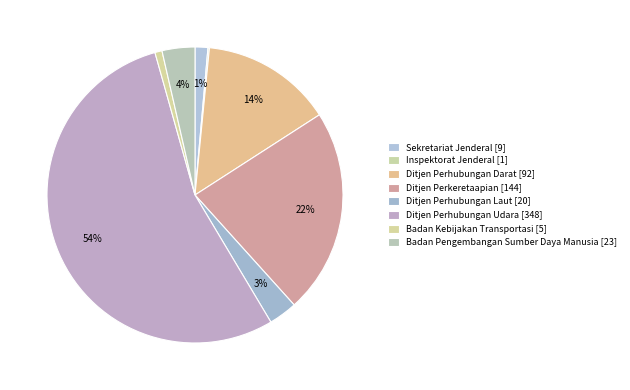

To the nearest percent, what is the difference between the largest and smallest slice percentages?

54%